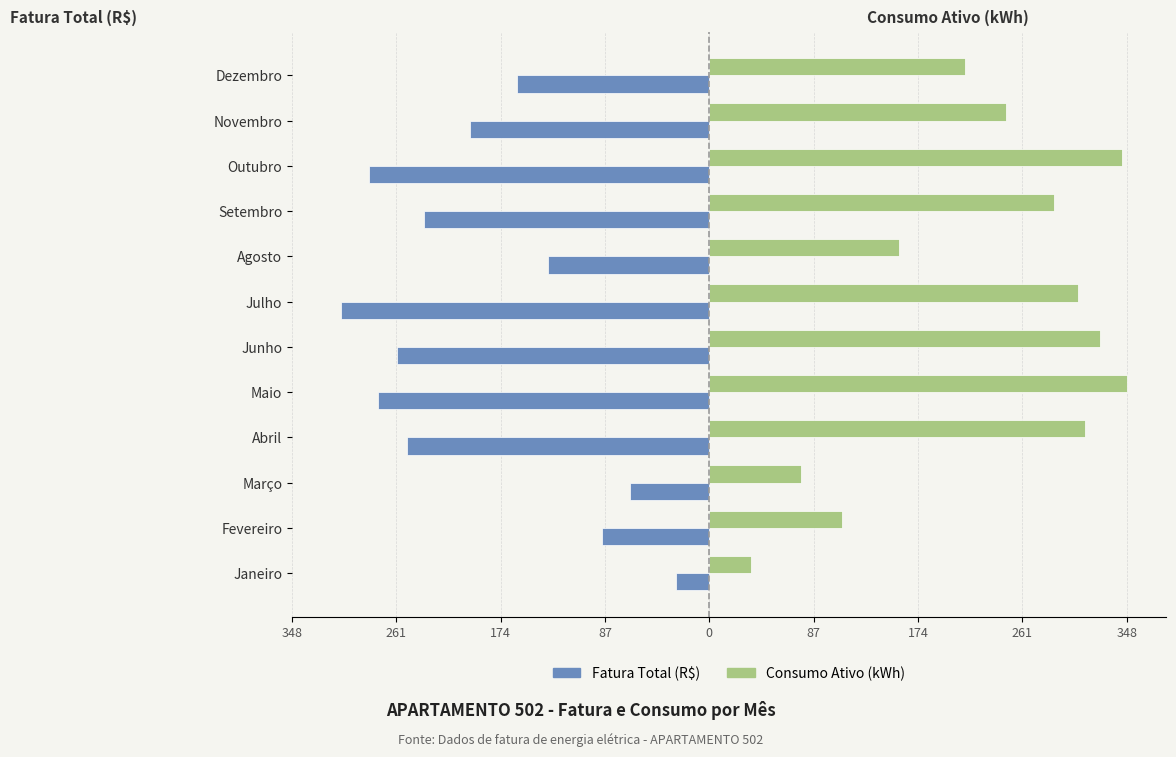

Which series has the widest spread of values?

Consumo Ativo (kWh)